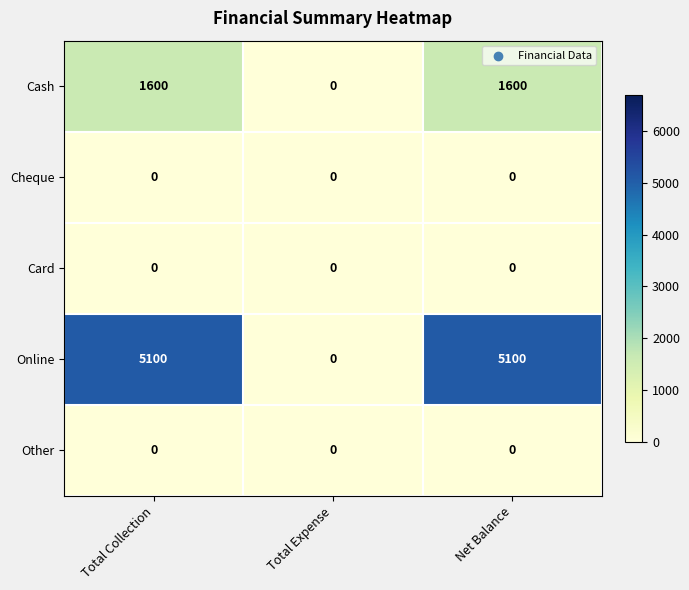

Which series changed the most between Total Collection and Total Expense?

Online